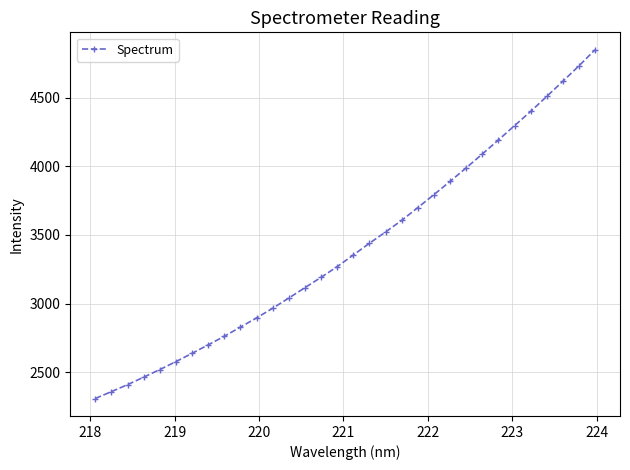

What is the value of the 2nd point from the left?

2358.0